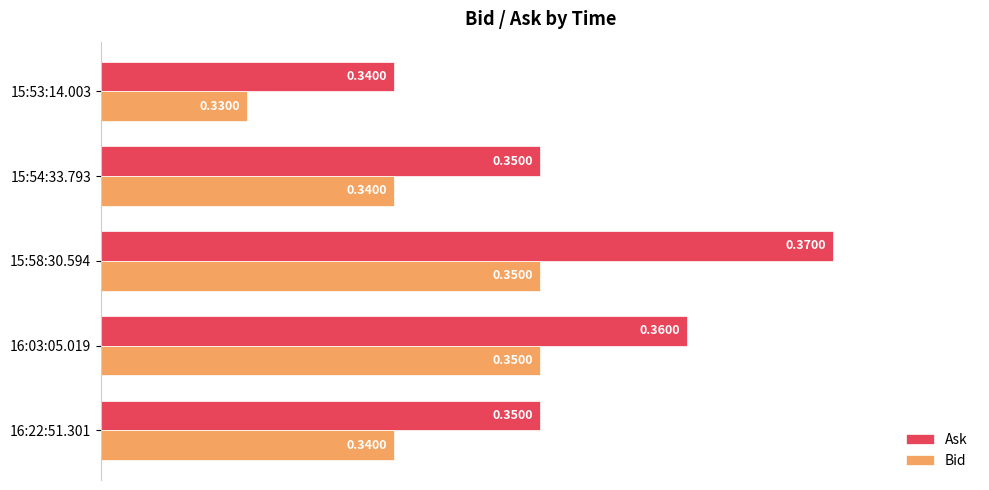

What are all the series names shown in the legend?

Ask, Bid